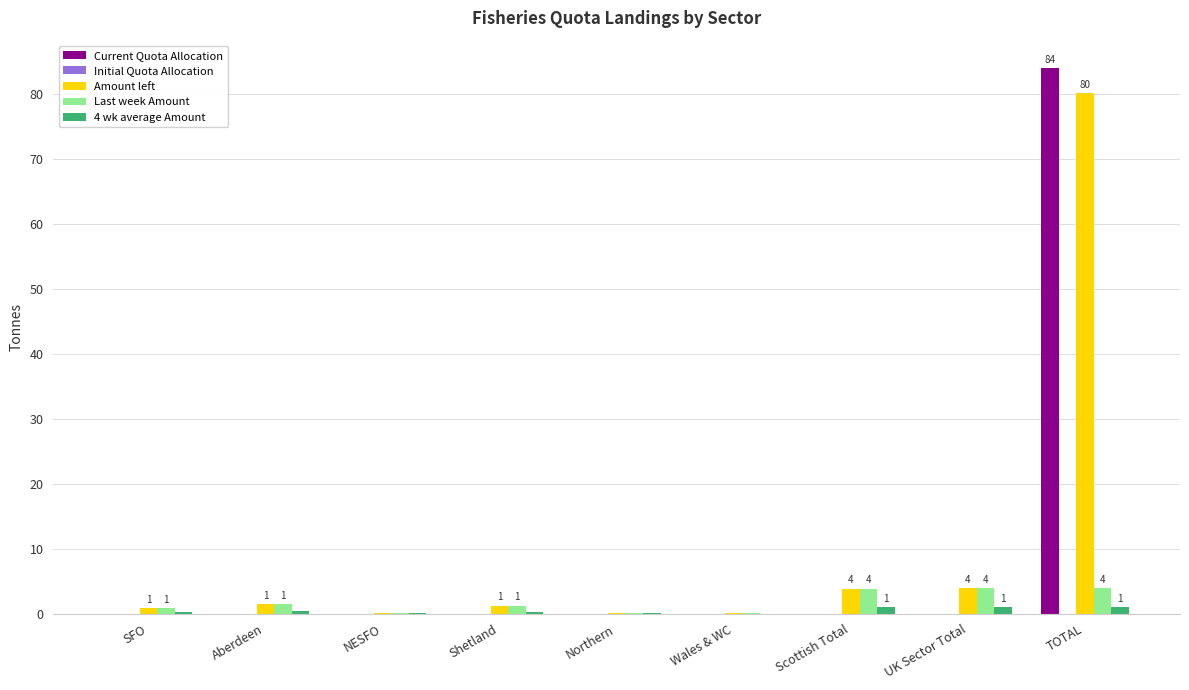

What is the maximum value shown in the chart?

84.0